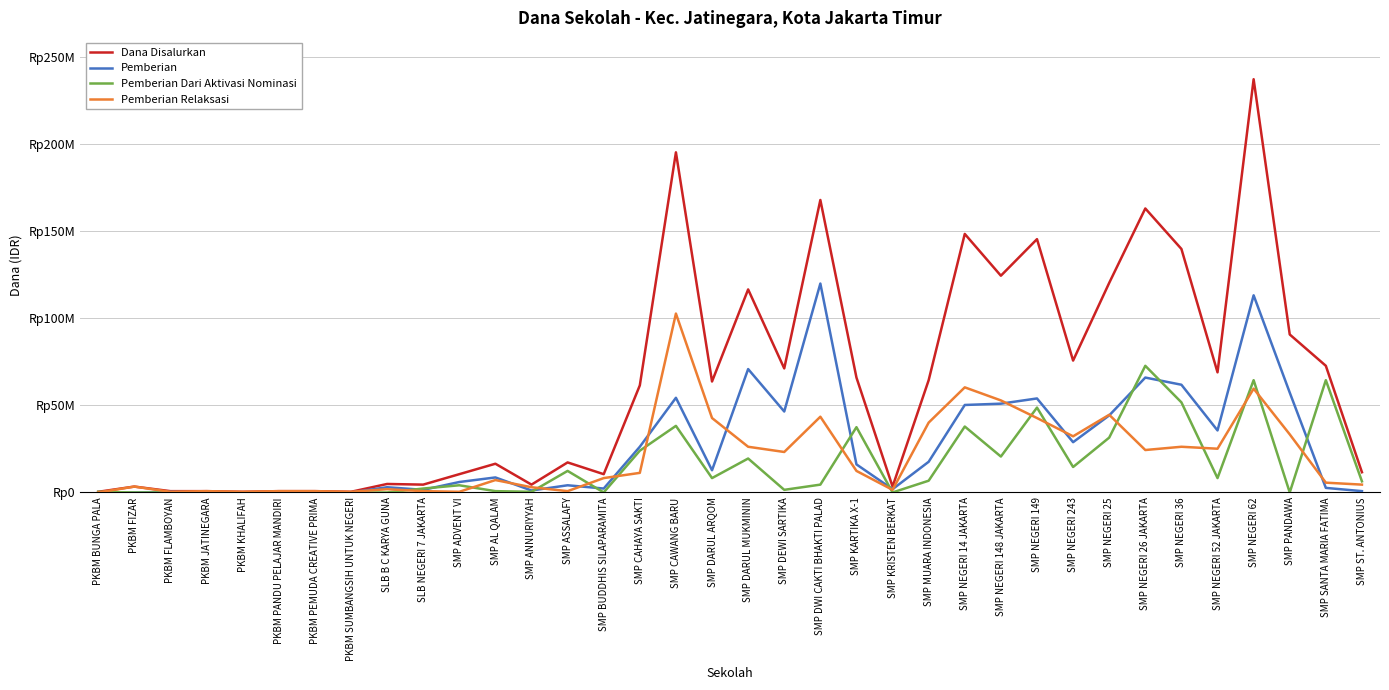

What is the label of the 36th point from the left?

SMP ST. ANTONIUS